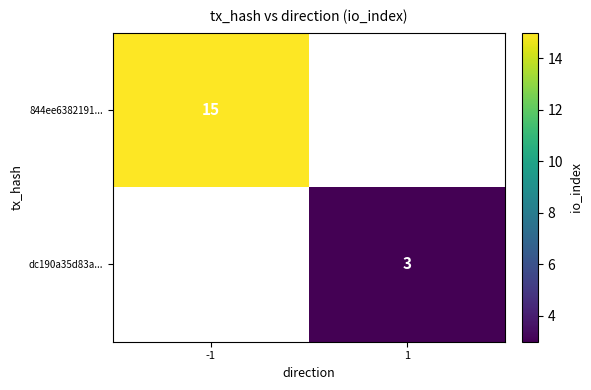

The 844ee6382191... series shows 15 at -1. True or false?

True